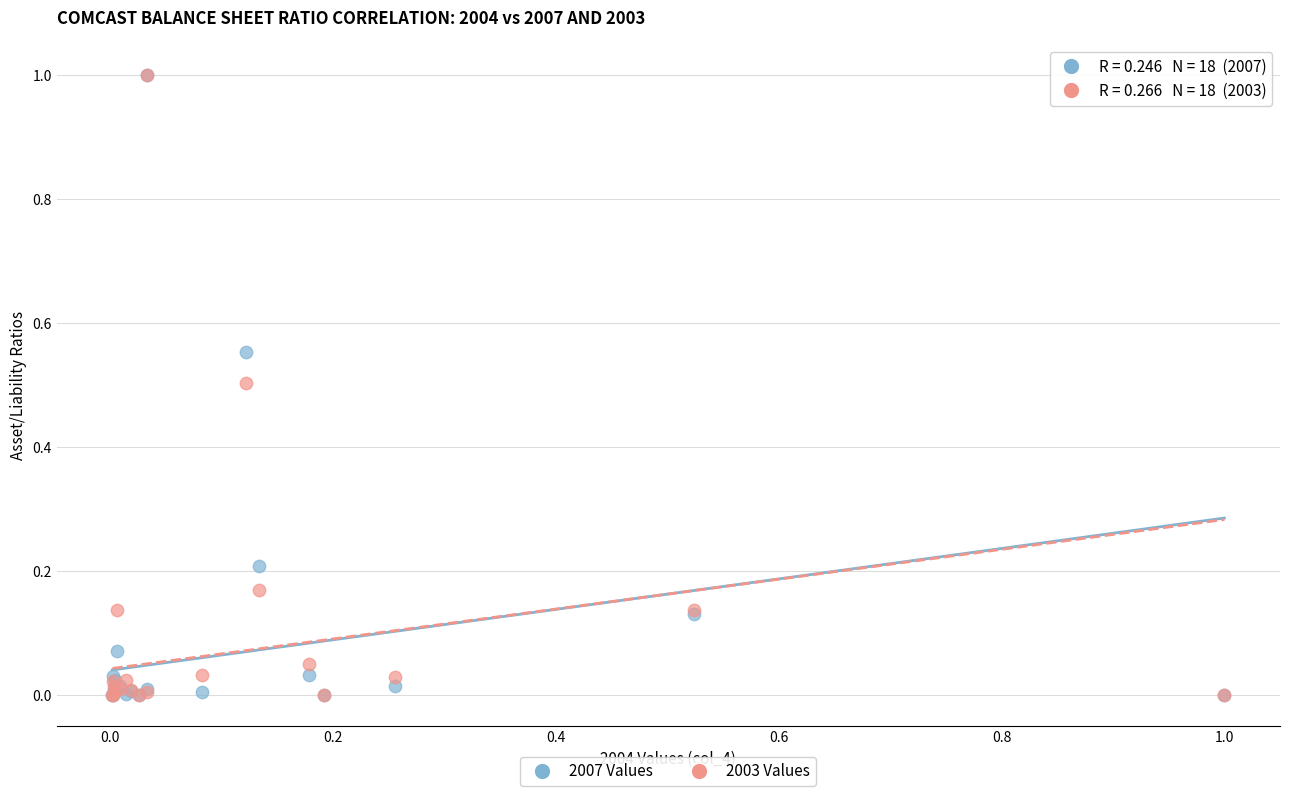

What are all the series names shown in the legend?

2007 Values, 2003 Values